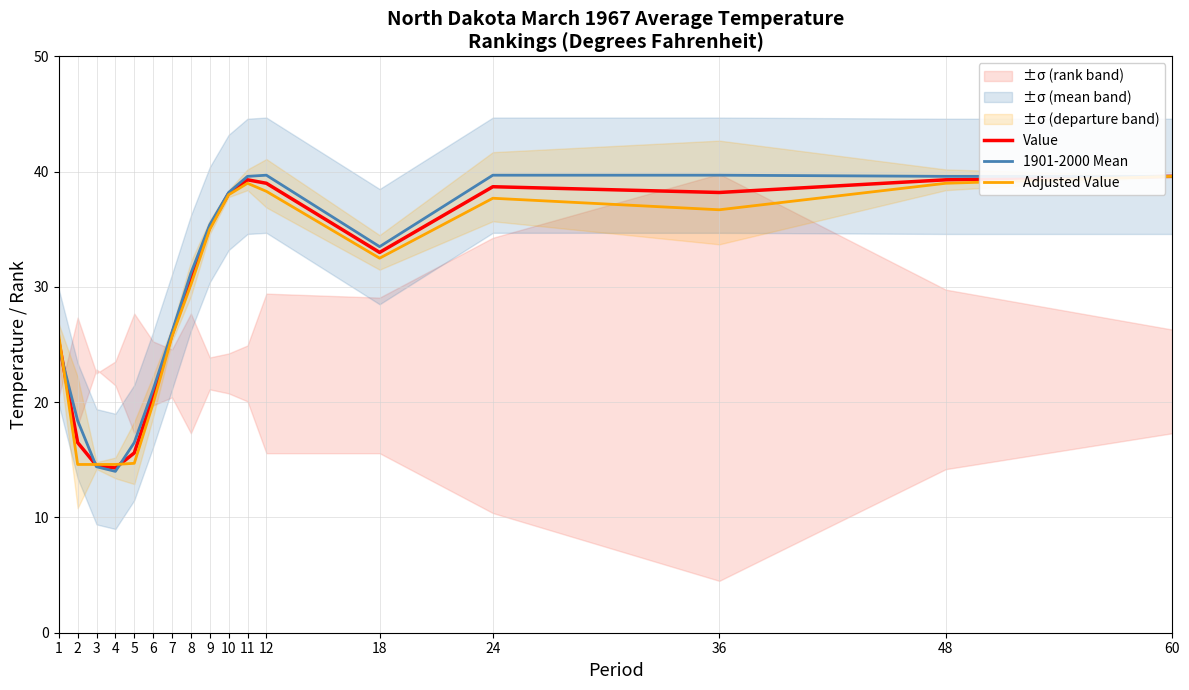

How many values in the Adjusted Value series are below 32?

8